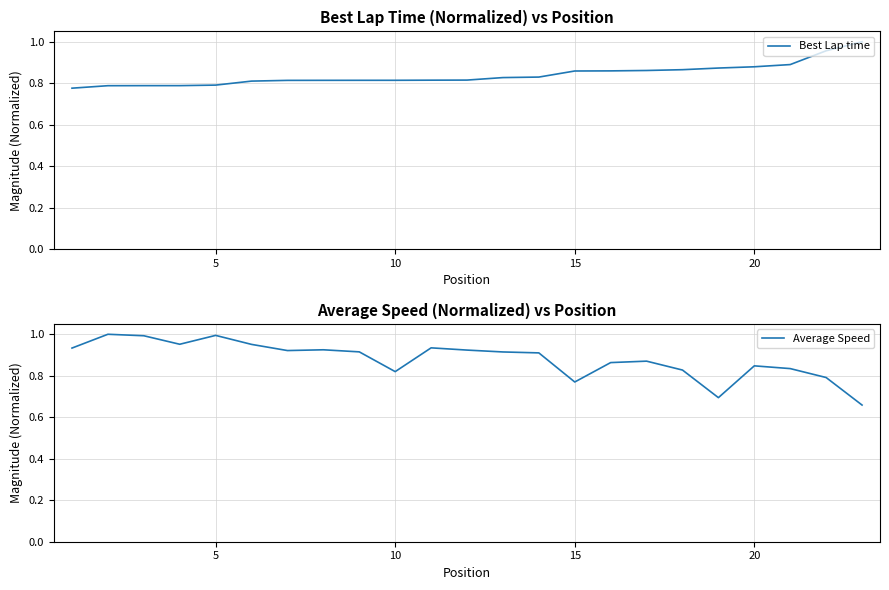

True or false: Best Lap time and Average Speed intersect in this chart.

True